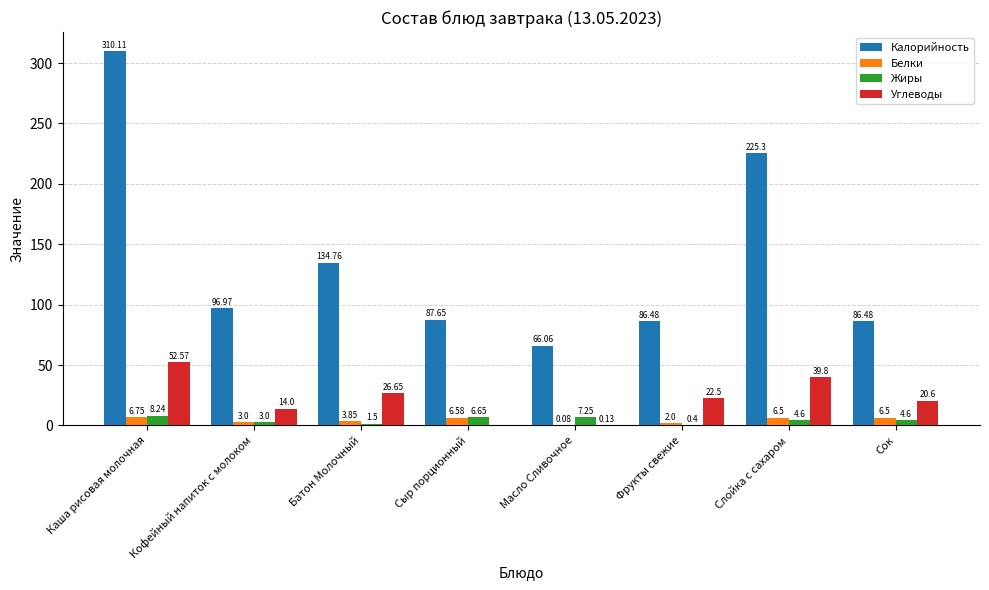

Where does the Углеводы series first go above 22?

Каша рисовая молочная